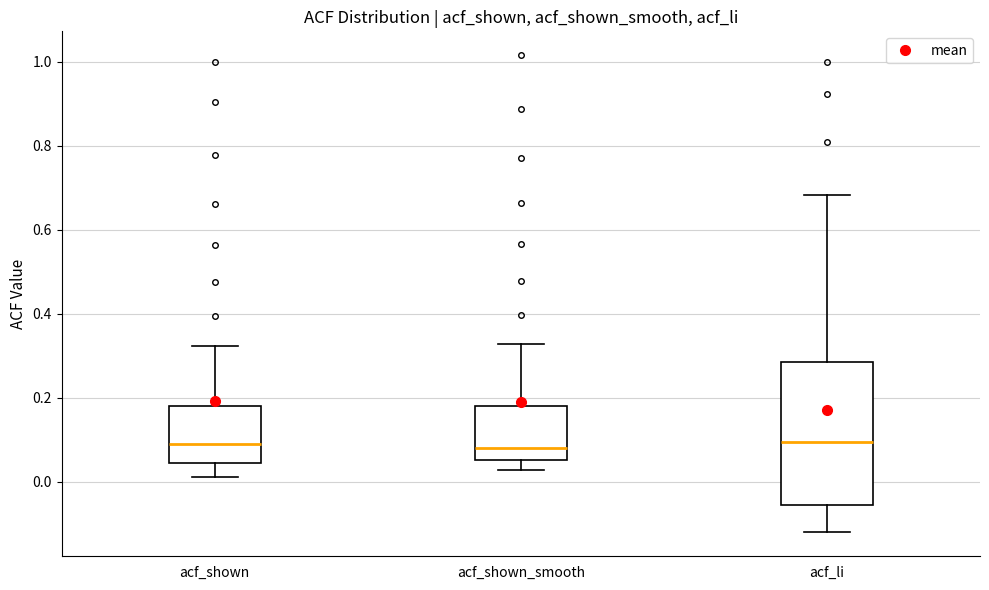

Reading left to right, read every box against the y-axis: the position of its median line, the range the box covers, and the ends of its whiskers. The values are not printed on the chart, so give them approximately, as read against the axis.

acf_shown: median 0.08, box 0.04 to 0.18, whiskers 0.02 to 0.32
acf_shown_smooth: median 0.08, box 0.06 to 0.18, whiskers 0.02 to 0.32
acf_li: median 0.10, box -0.06 to 0.28, whiskers -0.12 to 0.68